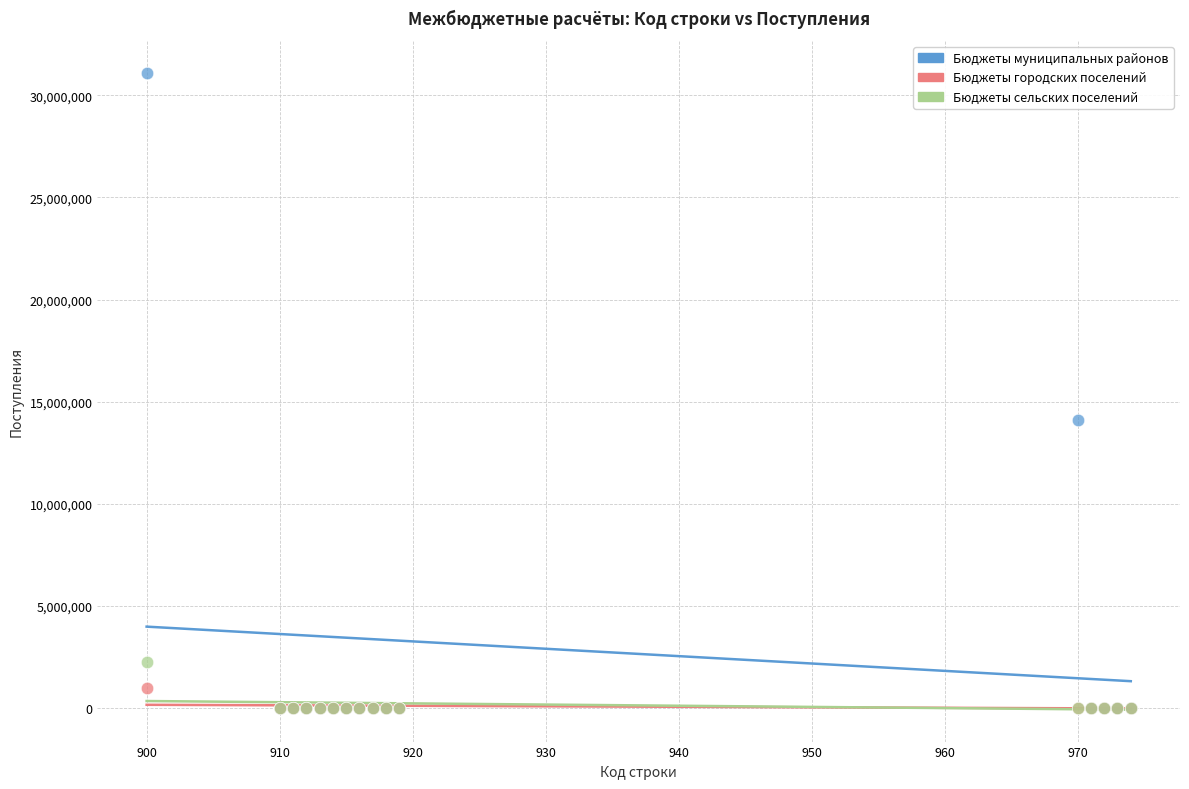

In the Бюджеты муниципальных районов series, what Y value is closest to 15558715?

14106740